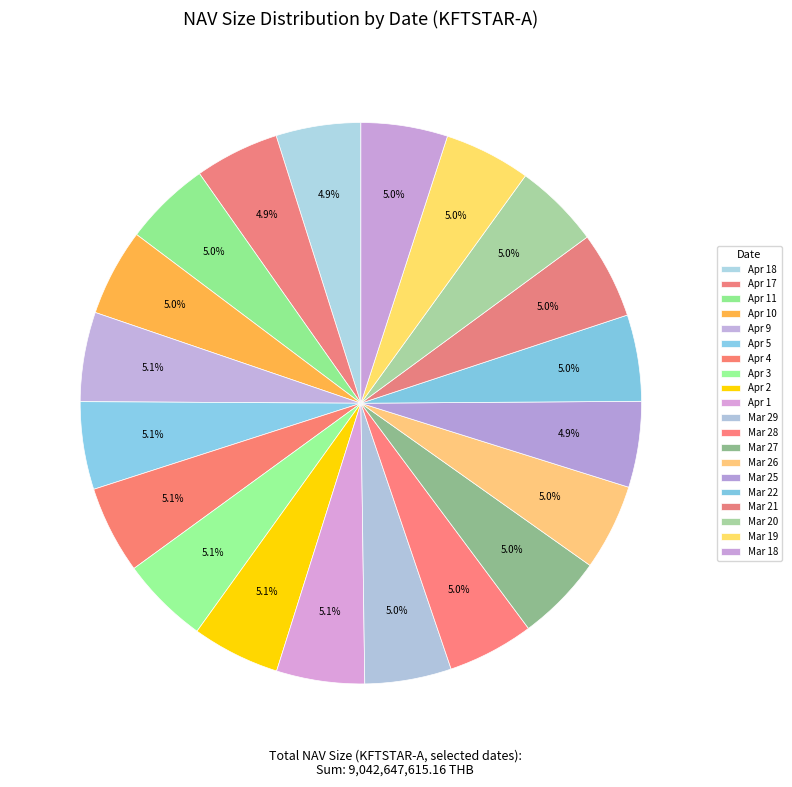

Which category has the smallest portion of the pie?

2024-04-17